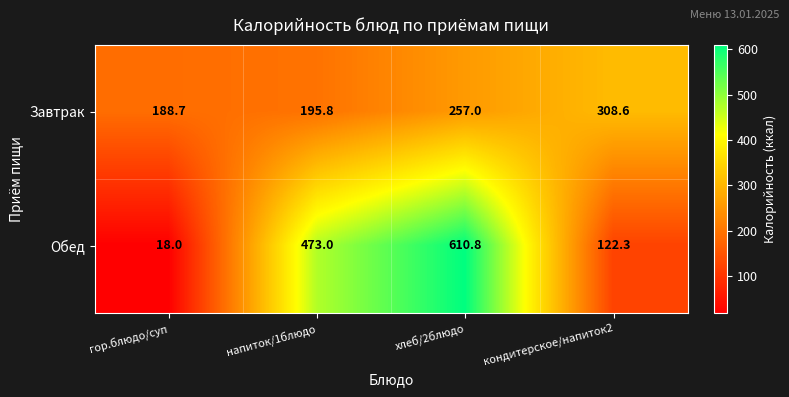

Which label corresponds to the smallest value in the chart?

гор.блюдо/суп